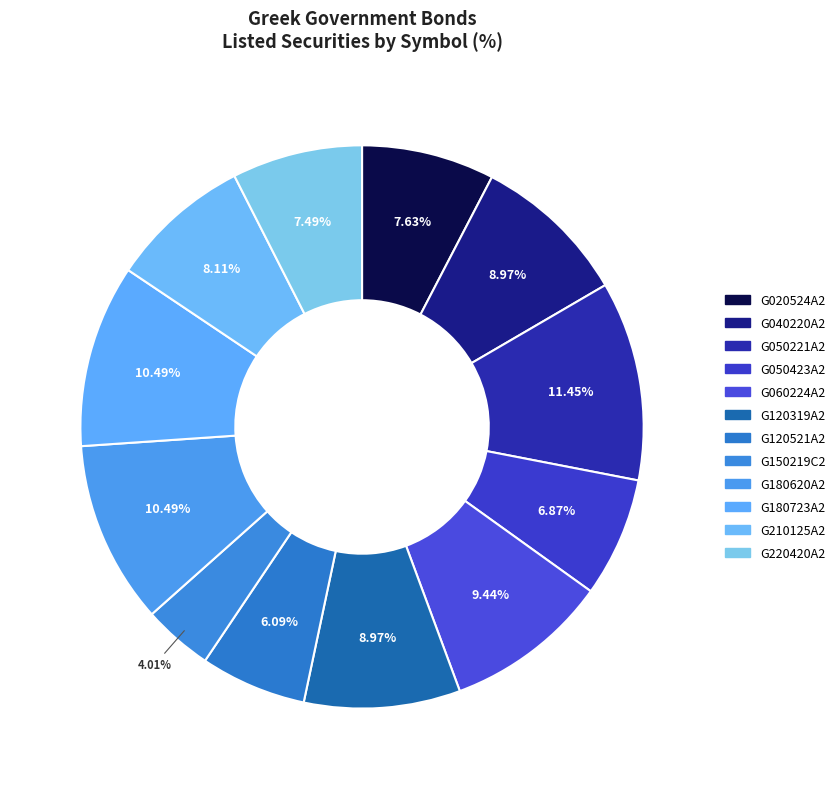

How many slices are in this pie chart?

12